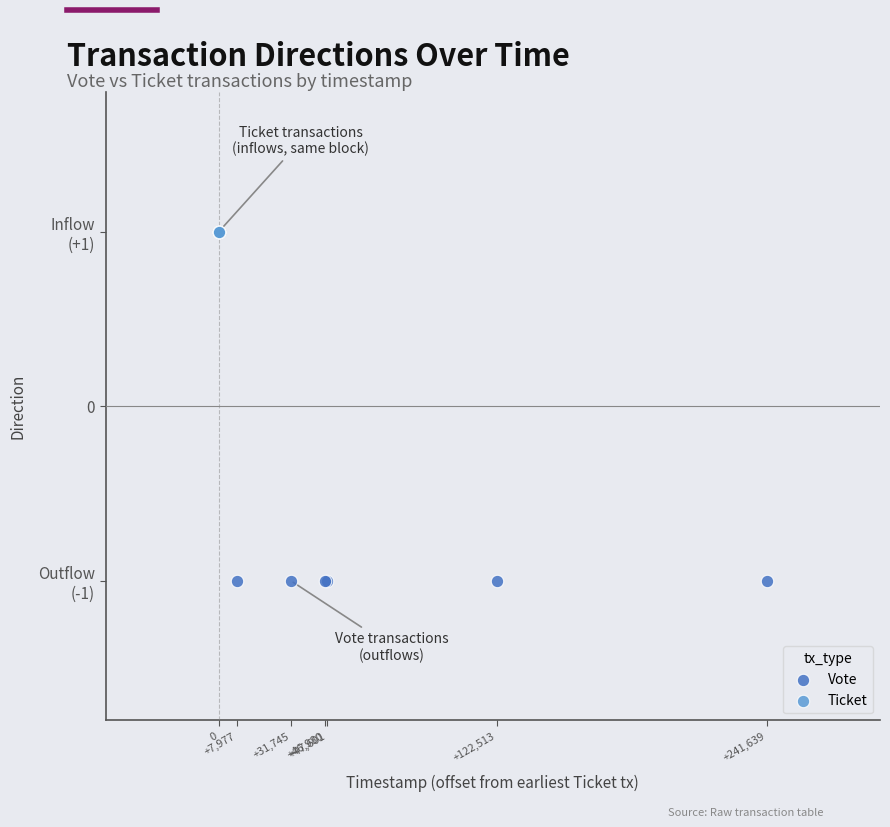

Which series contains the lowest Y value?

Vote